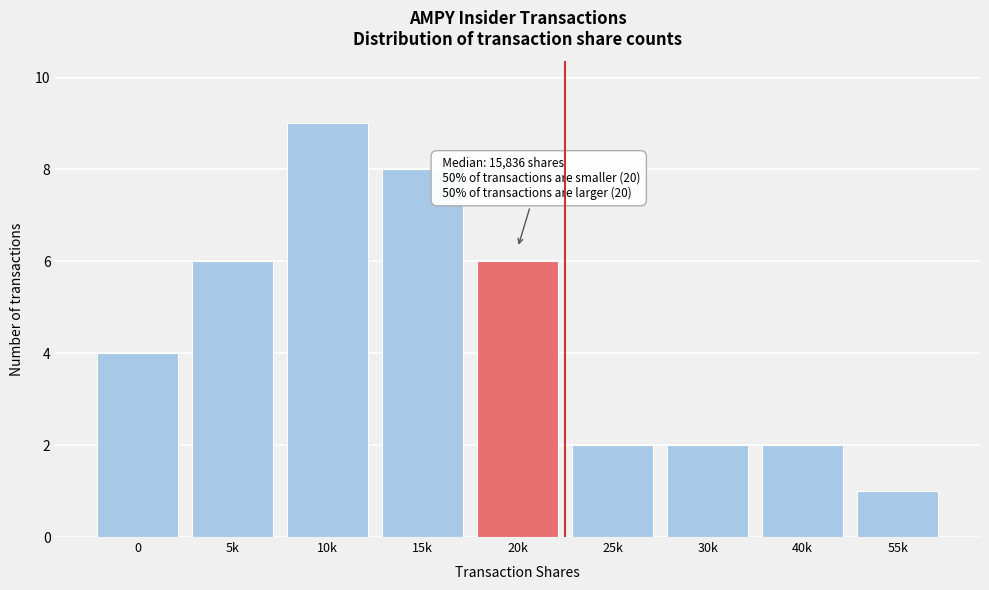

Reading right to left, transcribe all the data shown in this chart.

1	2	2	2	6	8	9	6	4